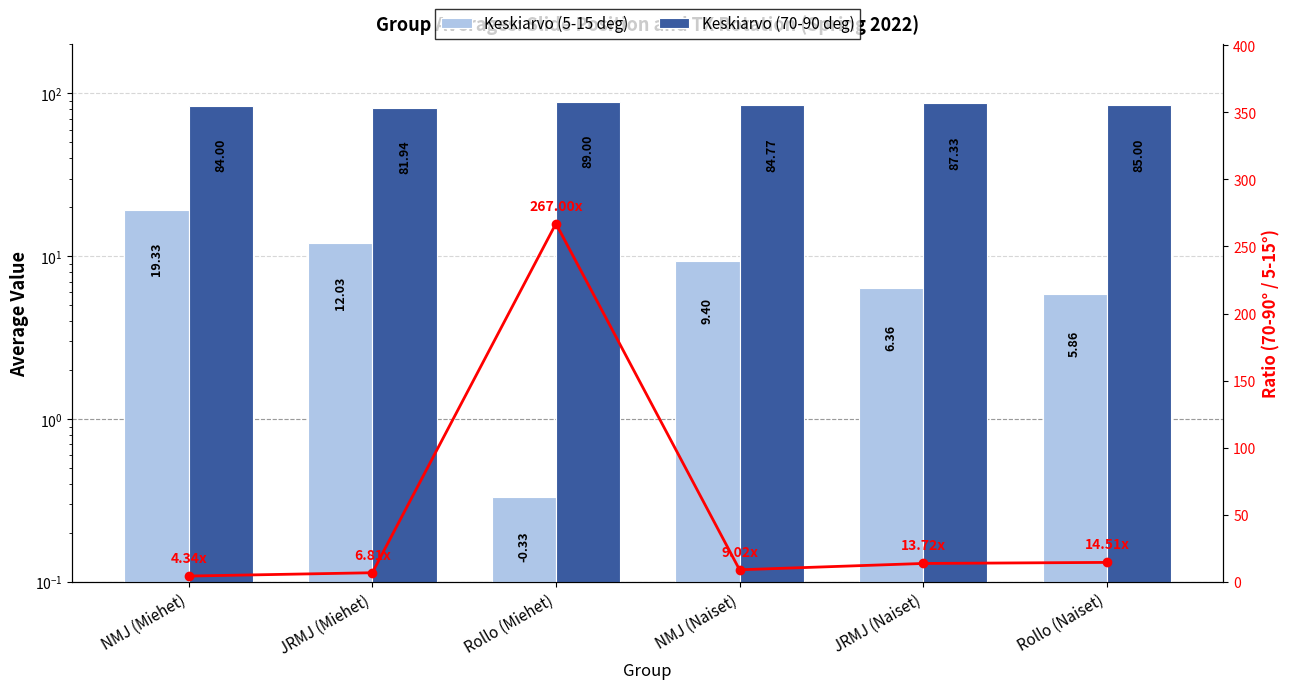

Which category has the highest value across all series?

Rollo (Miehet)